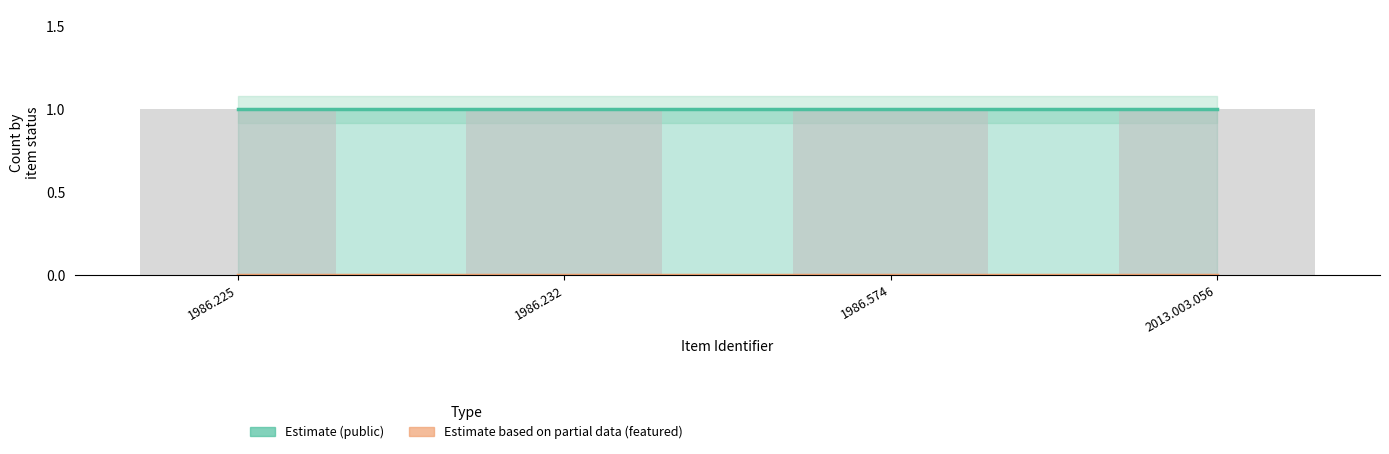

Reading left to right, what are all the values shown in this chart?

public: 1	1	1	1
featured: 0	0	0	0